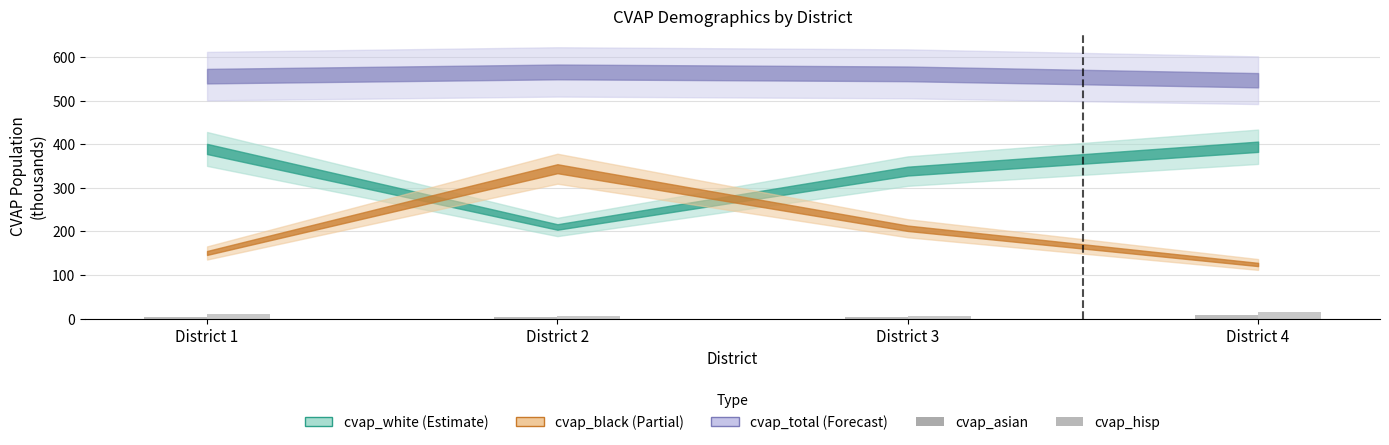

Rank the categories by cvap_hisp value from lowest to highest.

District 3, District 2, District 1, District 4